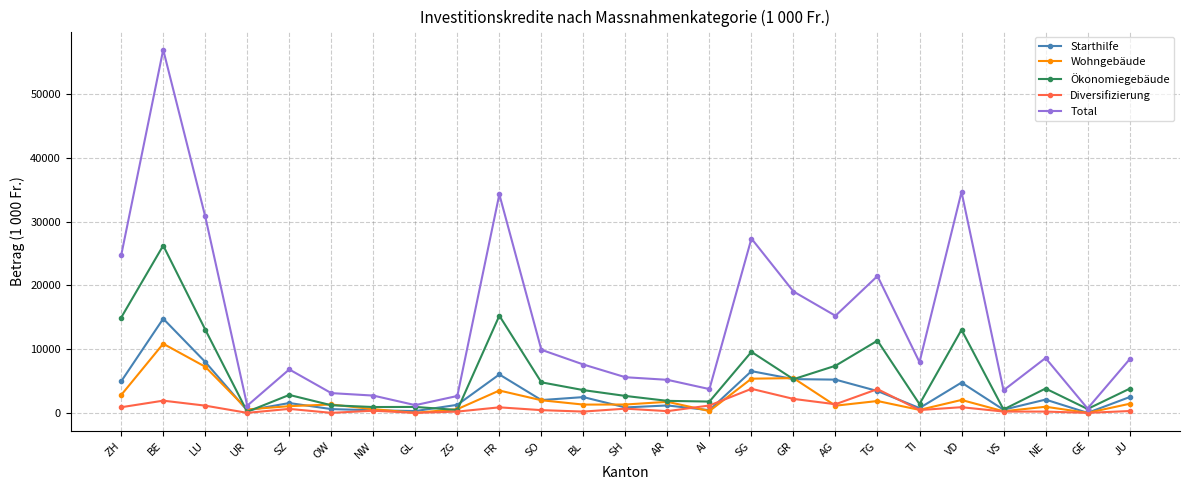

Rank the series by their maximum value, from lowest to highest.

Diversifizierung, Wohngebäude, Starthilfe, Ökonomiegebäude, Total